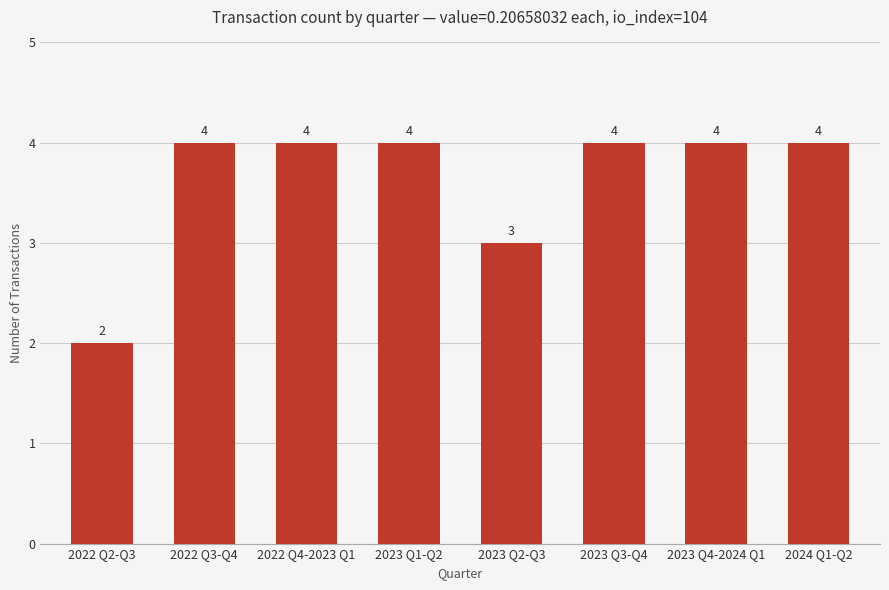

Count the number of categories in the chart.

8